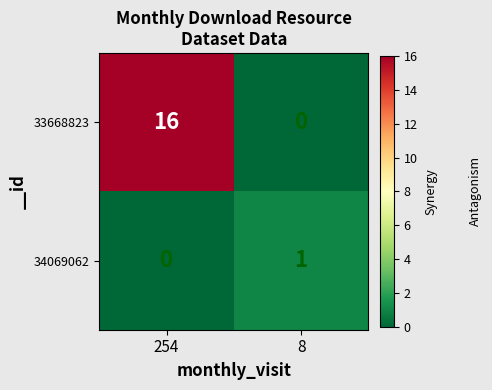

At which label does 33668823 reach its minimum?

8